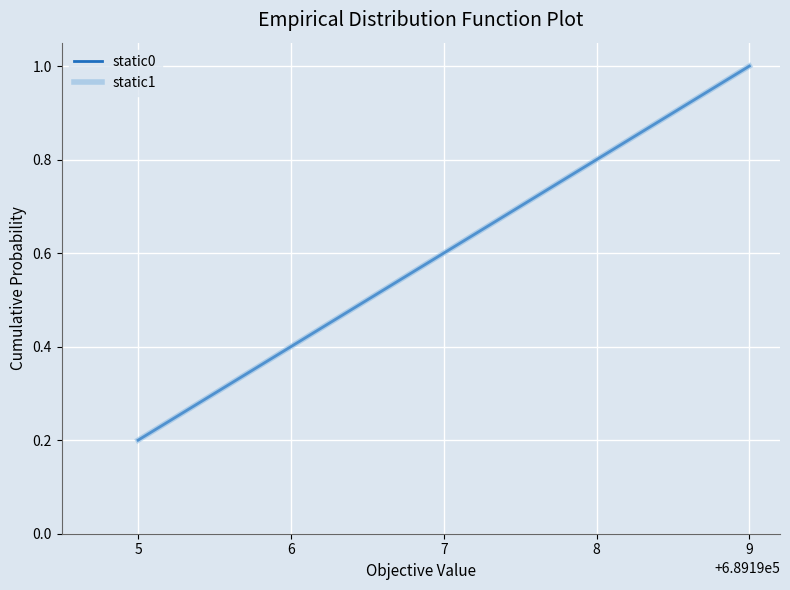

Between 8 and 6, which is larger?

8